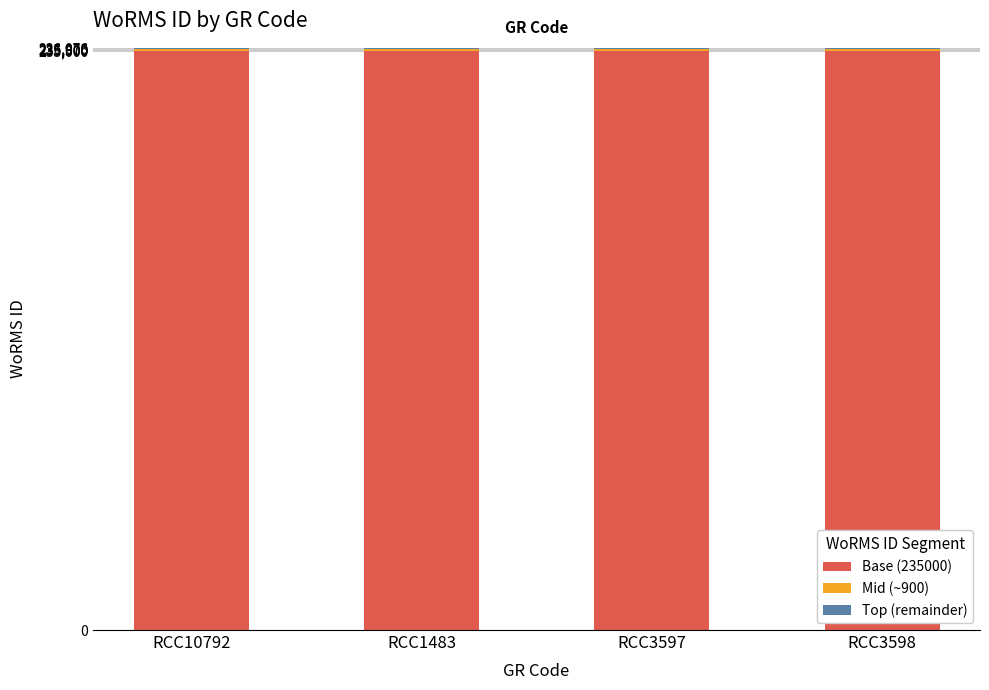

True or false: Base (235000) has a value of 347916 at RCC10792.

False